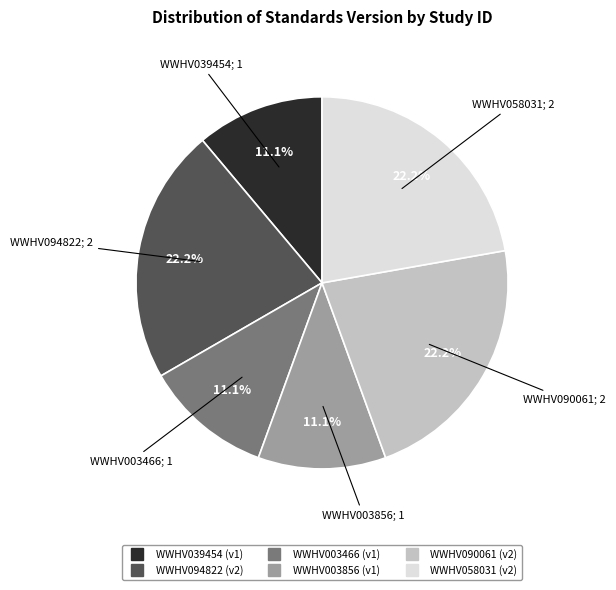

How many slices are in this pie chart?

6